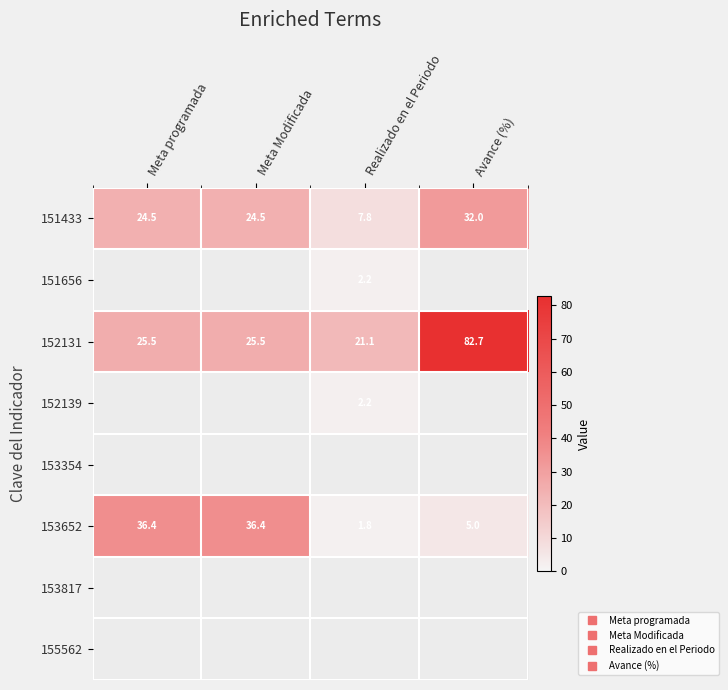

How many distinct data groups are displayed?

8